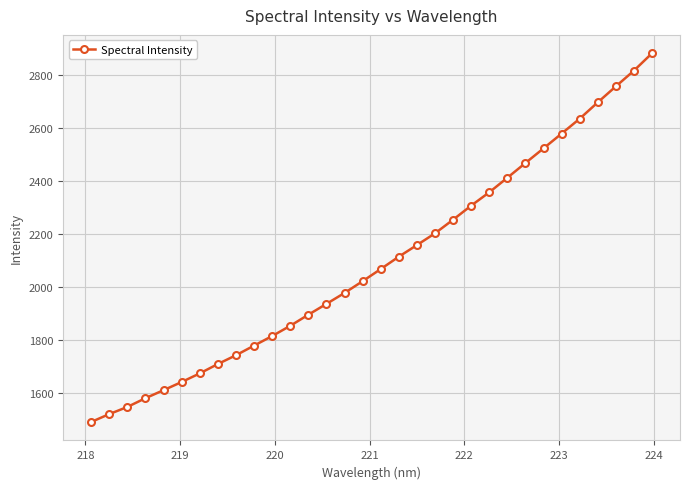

What is the difference between the maximum and minimum values?

1391.7